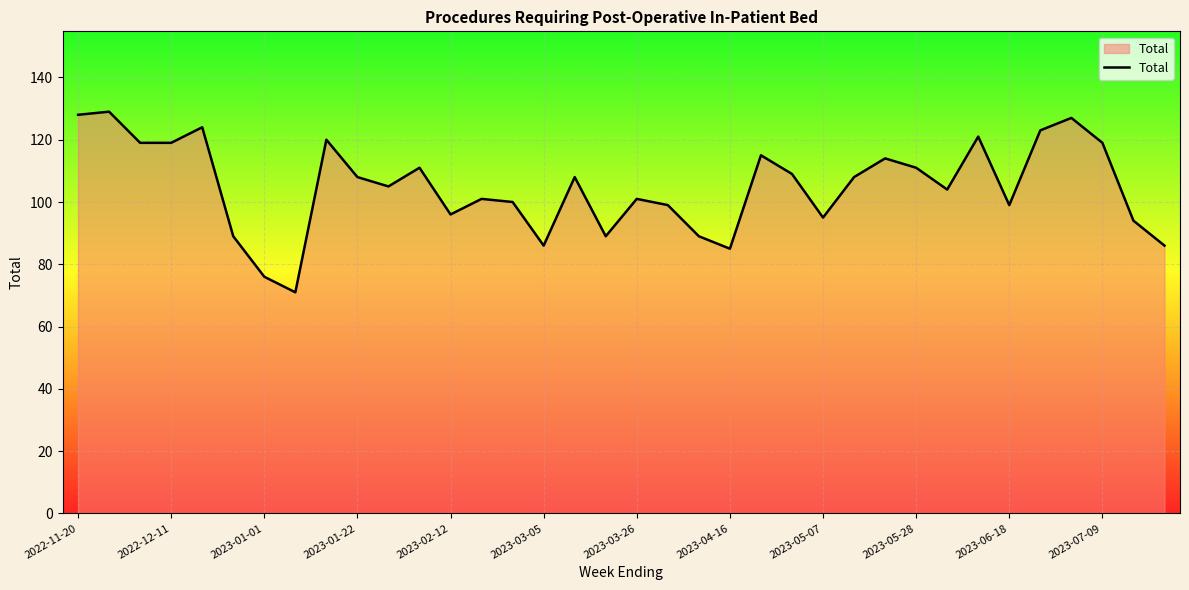

What is the greatest value displayed?

129